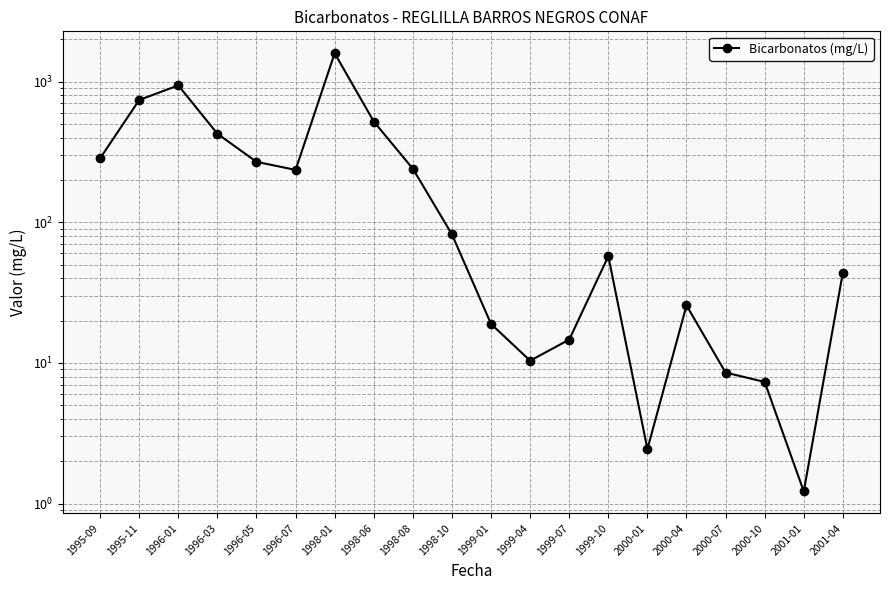

What is the minimum value shown in the chart?

1.2